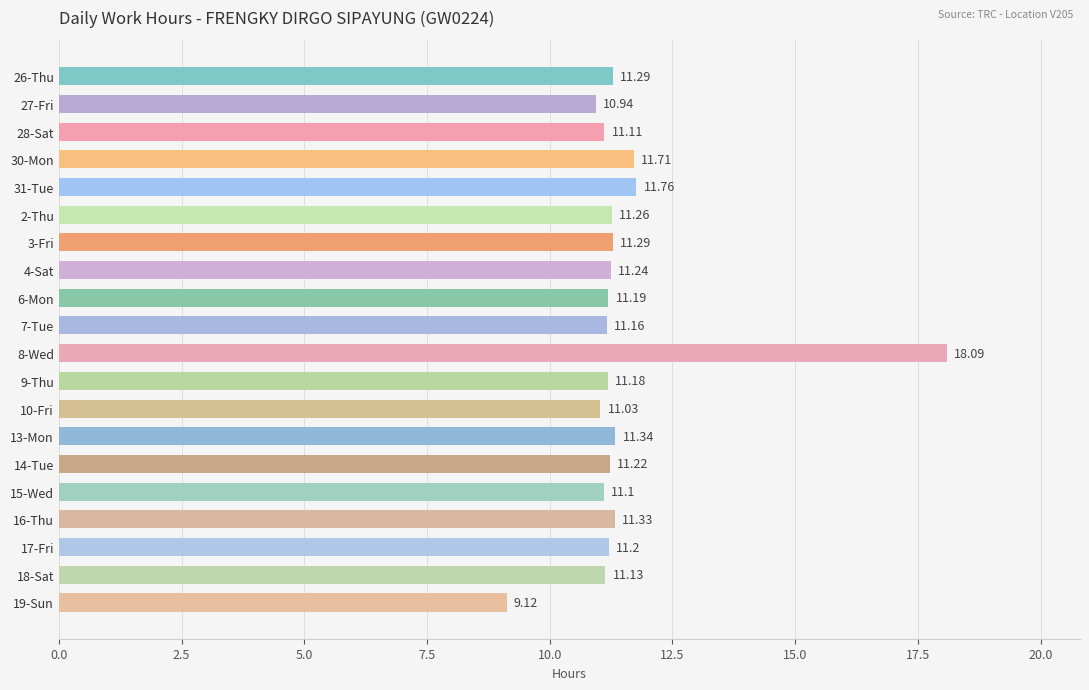

What is the maximum value shown in the chart?

18.1